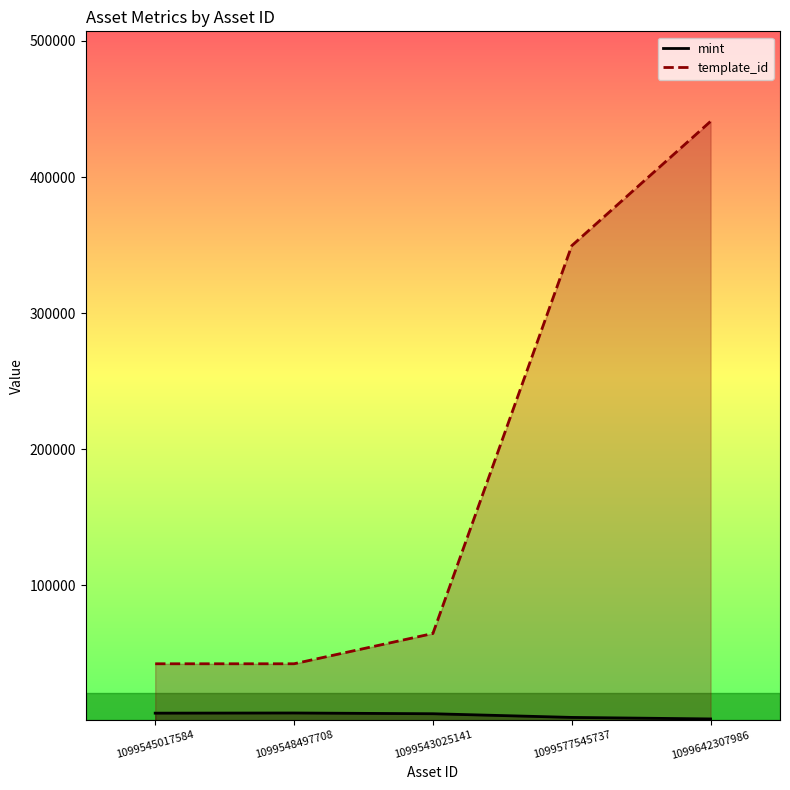

True or false: mint and template_id intersect in this chart.

False